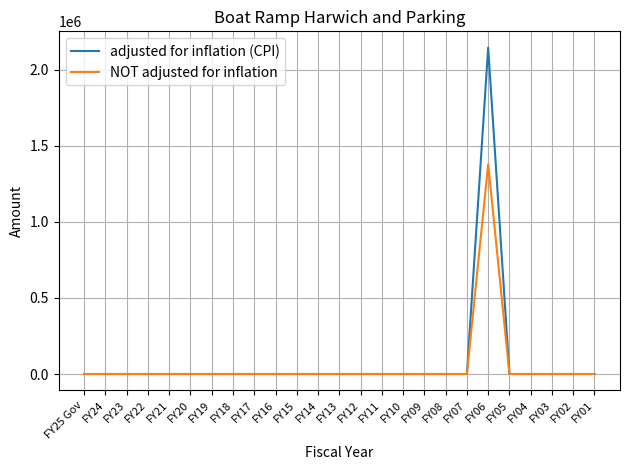

Reading left to right, what are all the values shown in this chart?

adjusted for inflation (CPI): FY25 Gov=0	FY24=0	FY23=0	FY22=0	FY21=0	FY20=0	FY19=0	FY18=0	FY17=0	FY16=0	FY15=0	FY14=0	FY13=0	FY12=0	FY11=0	FY10=0	FY09=0	FY08=0	FY07=0	FY06=2146221	FY05=0	FY04=0	FY03=0	FY02=0	FY01=0
NOT adjusted for inflation: FY25 Gov=0	FY24=0	FY23=0	FY22=0	FY21=0	FY20=0	FY19=0	FY18=0	FY17=0	FY16=0	FY15=0	FY14=0	FY13=0	FY12=0	FY11=0	FY10=0	FY09=0	FY08=0	FY07=0	FY06=1380000	FY05=0	FY04=0	FY03=0	FY02=0	FY01=0